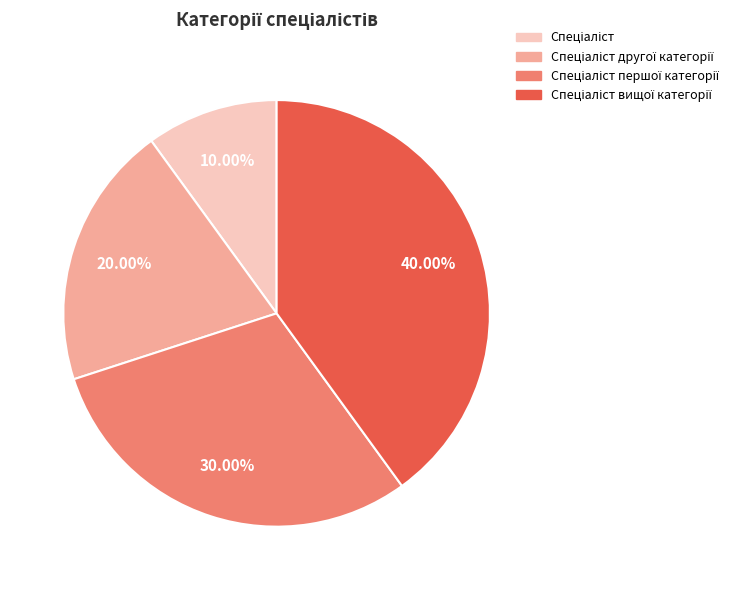

Is there any slice that represents more than half of the pie?

No